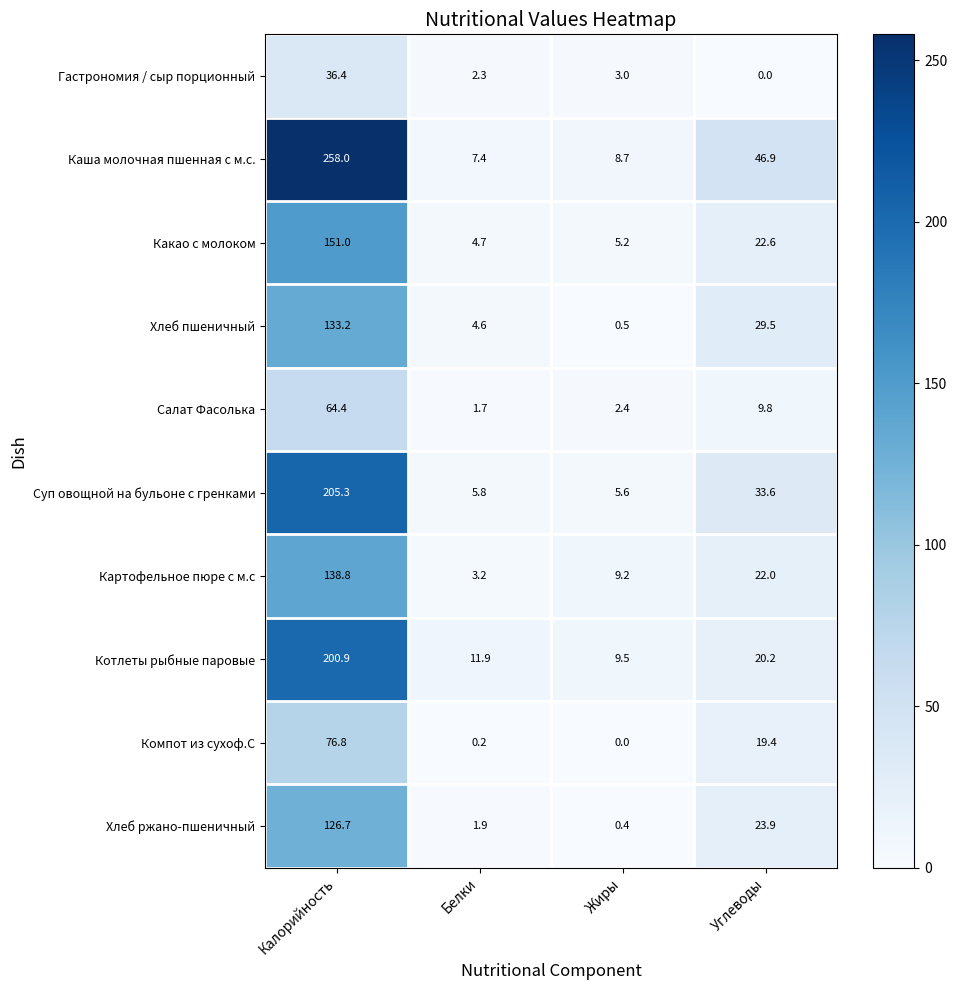

What is the difference between the maximum and minimum values in the Хлеб пшеничный series?

132.7